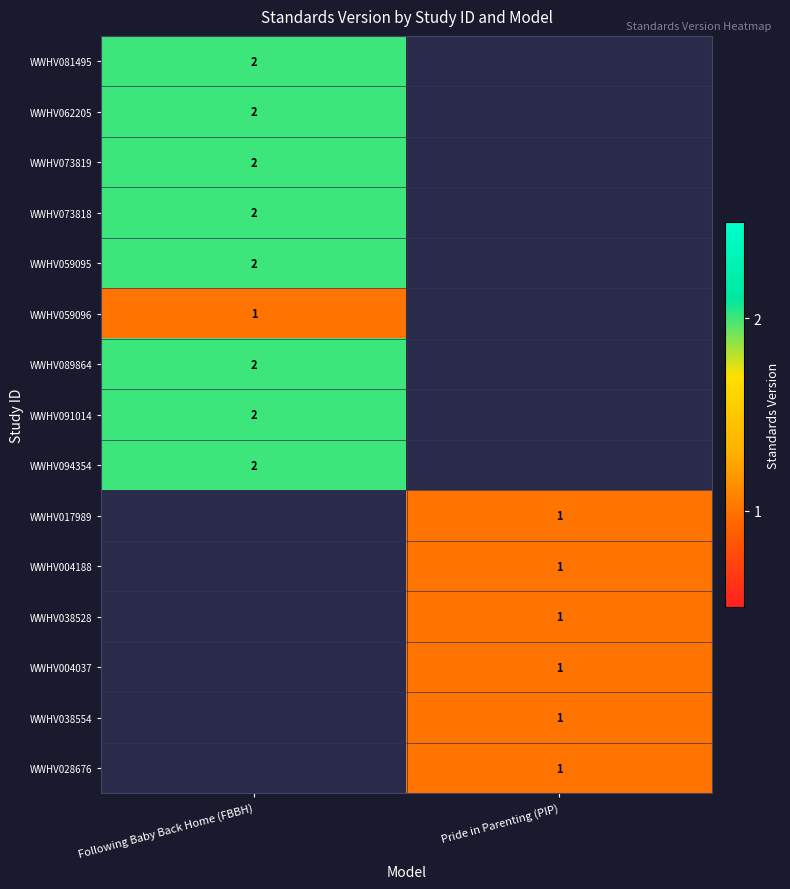

At how many categories does at least one series exceed 1?

1